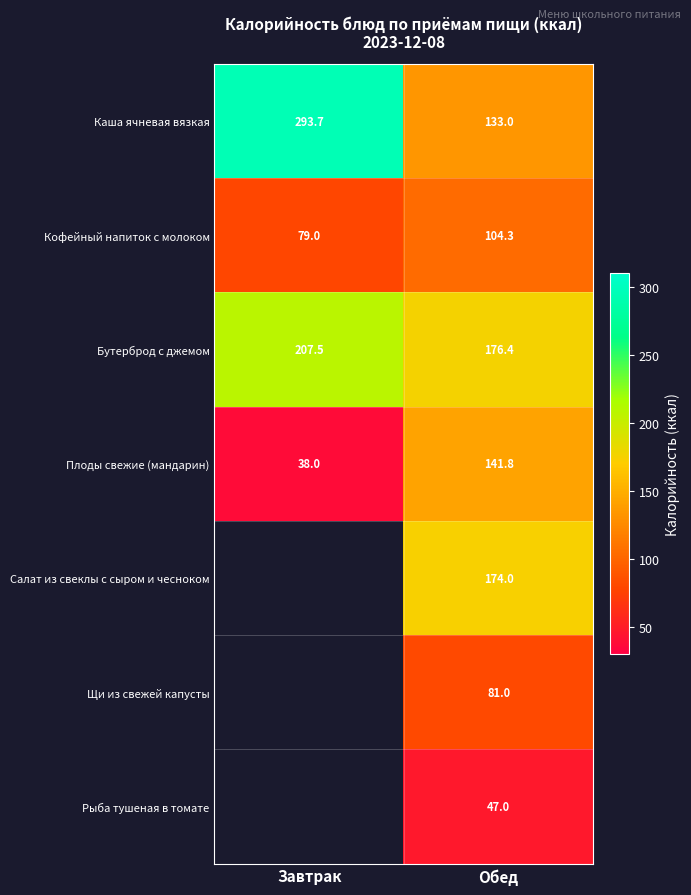

What is the smallest value displayed?

38.0